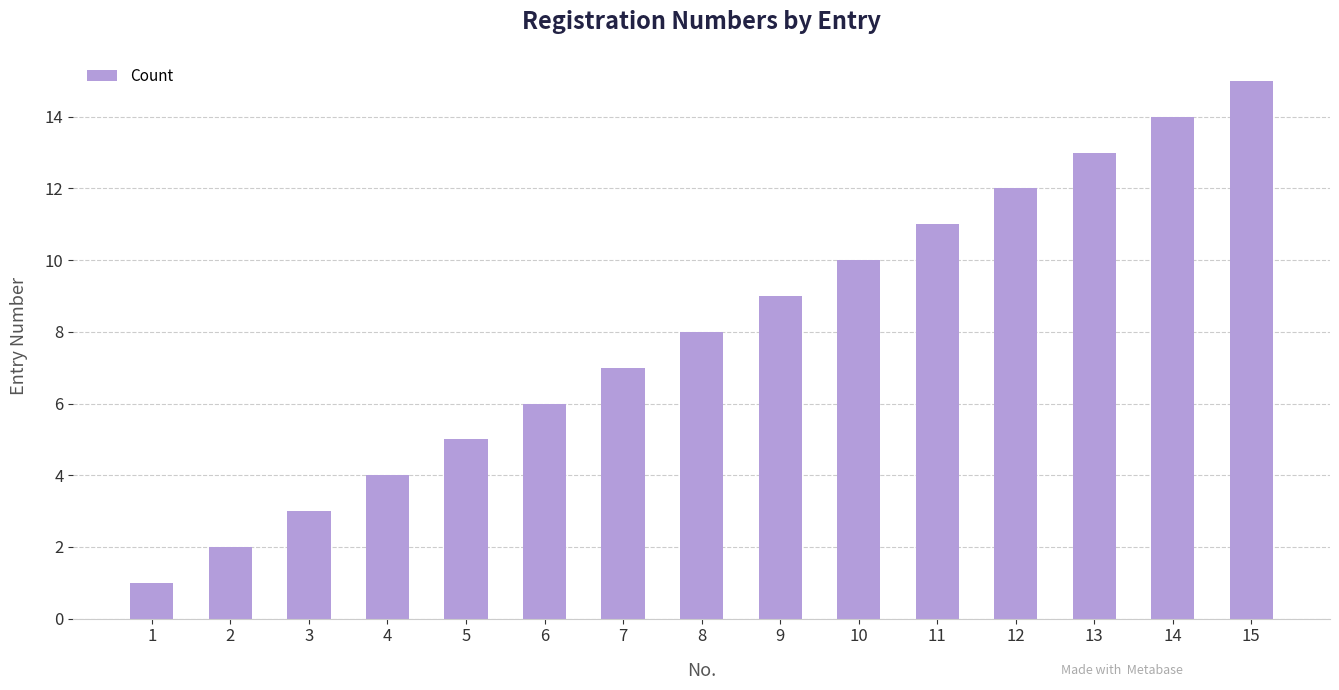

Reading right to left, list all the values displayed in this chart.

15=15	14=14	13=13	12=12	11=11	10=10	9=9	8=8	7=7	6=6	5=5	4=4	3=3	2=2	1=1